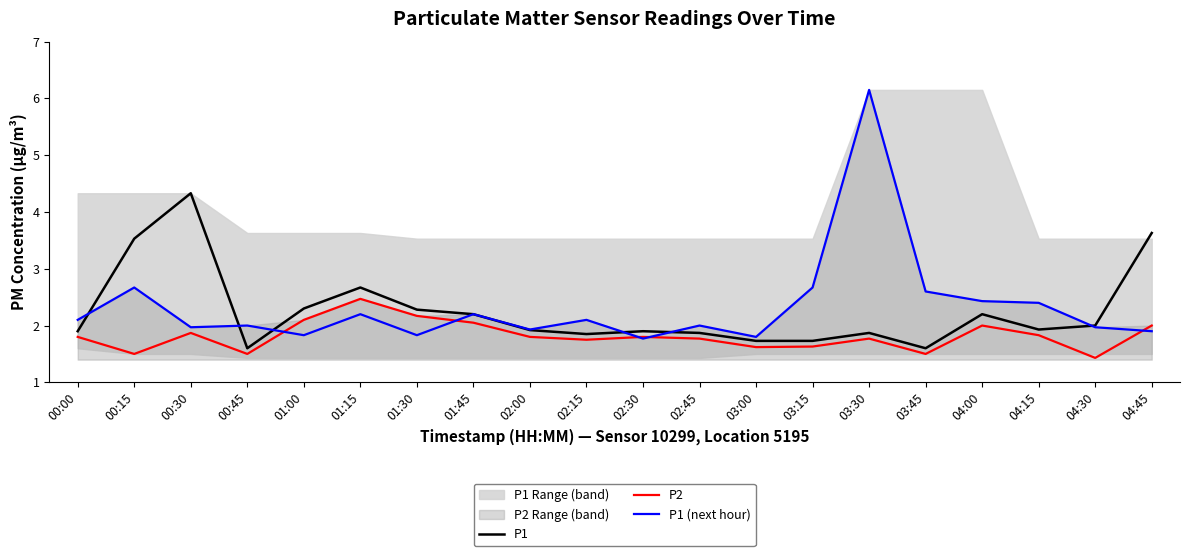

At 00:00, list the series in order from smallest to largest.

P2, P1, P1 (next hour)